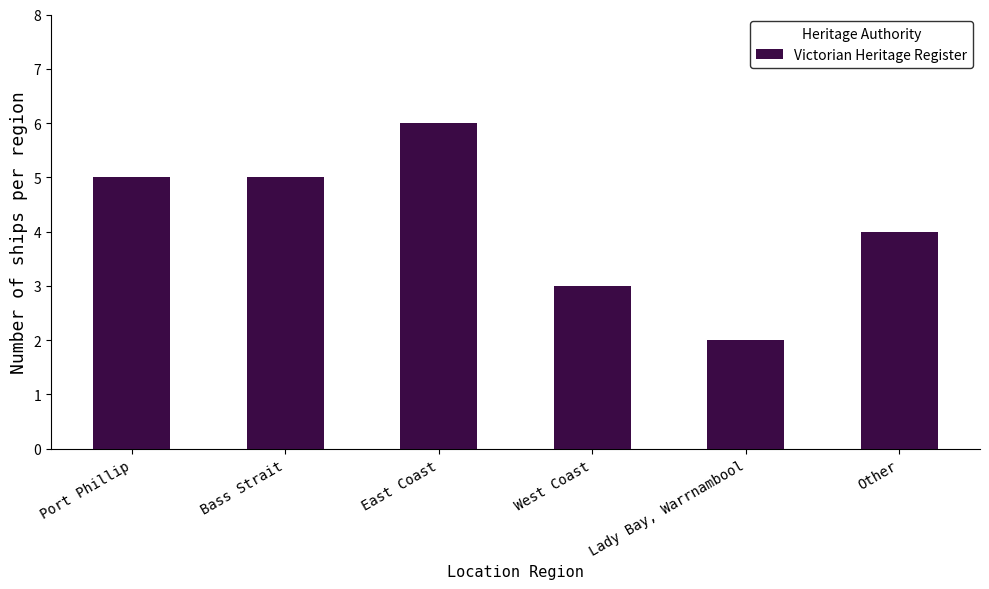

How many series are shown in this chart?

1